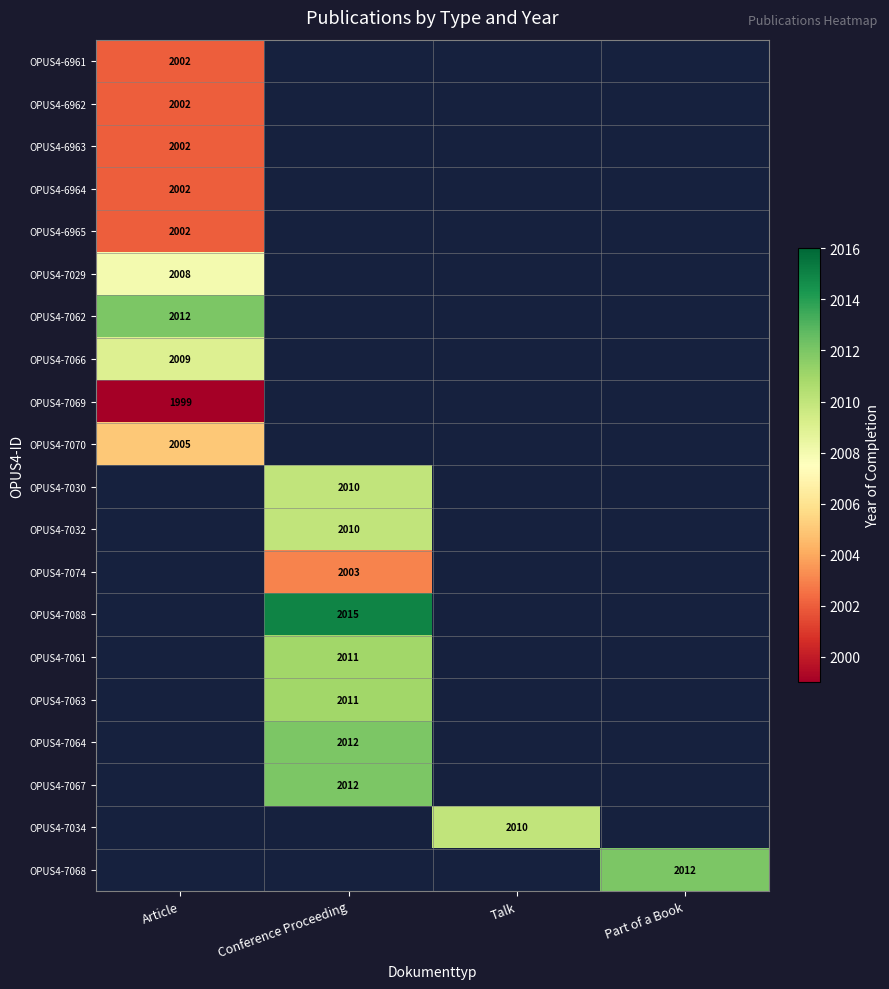

Is the value of OPUS4-7034 at Talk greater than the value of OPUS4-7088 at Conference Proceeding?

No